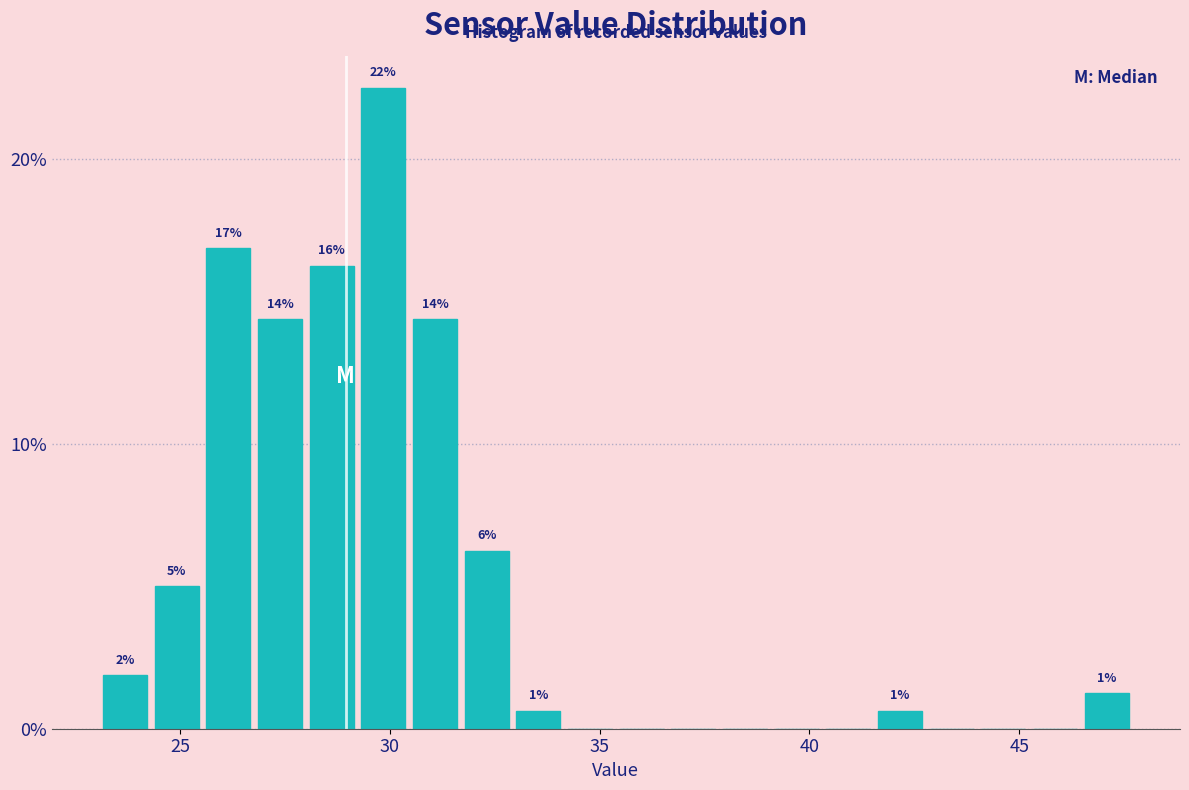

Read against the x-axis, roughly where is the centre of the tallest bar?

30.0